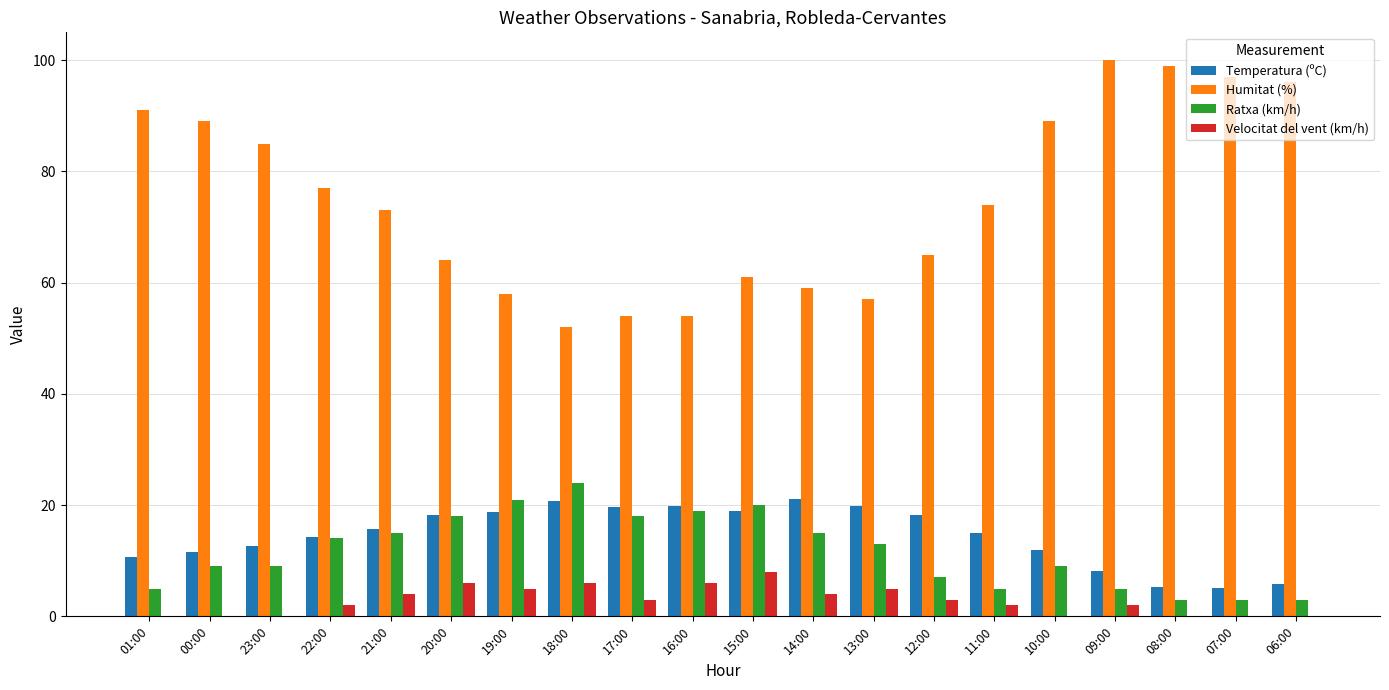

How many groups of bars are there?

20